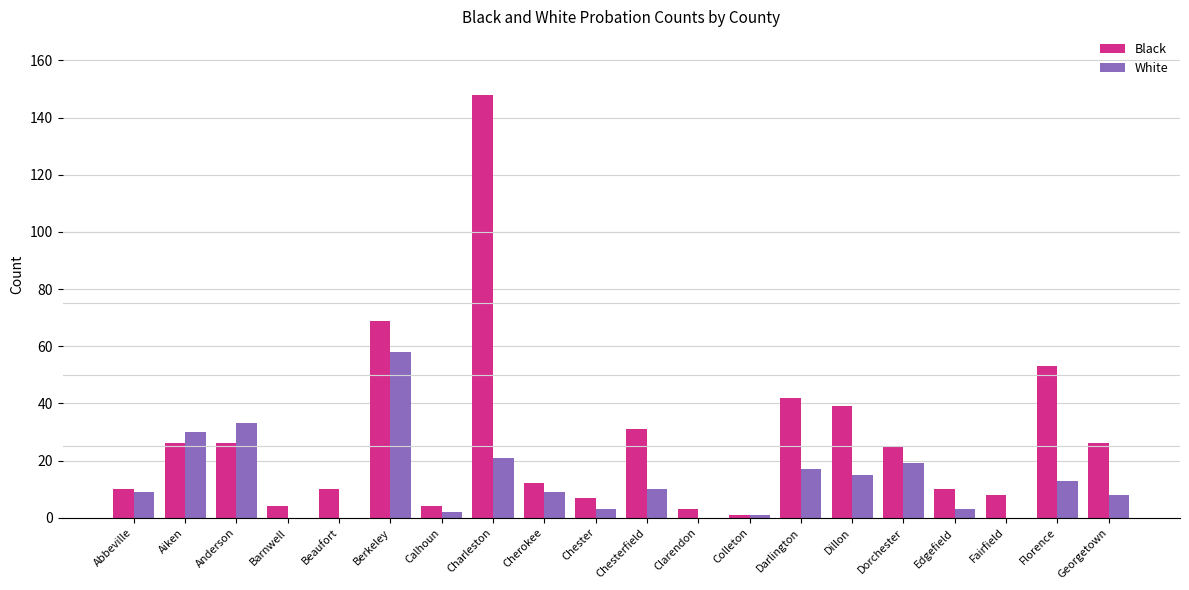

The value of Black at Anderson is 14. True or false?

False